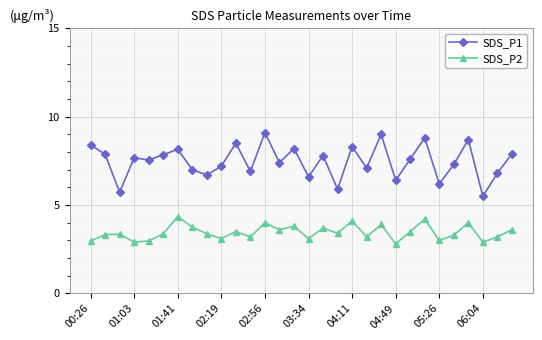

What is the value of the SDS_P2 point at the 29th from the left?

3.2